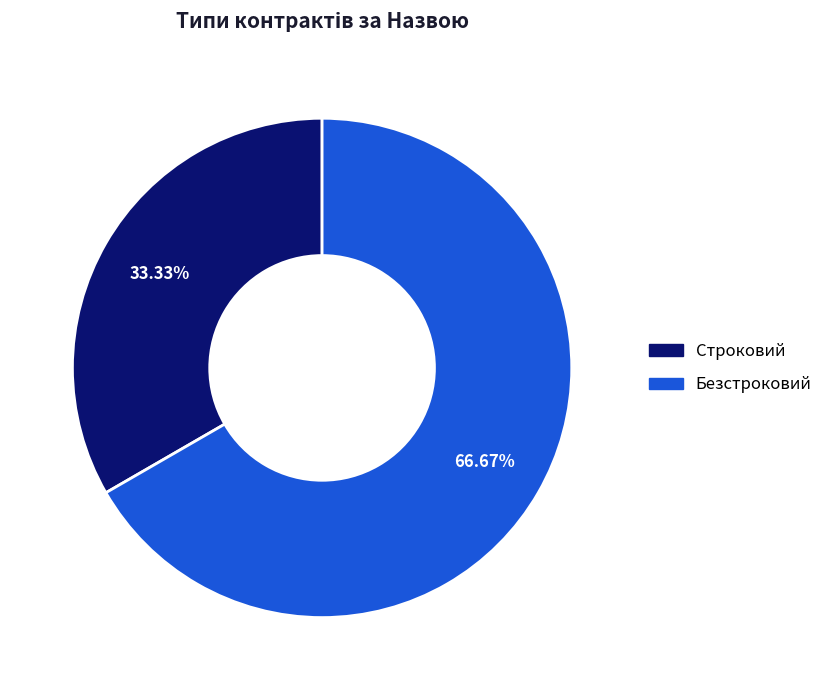

What is the largest slice in the pie chart?

Безстроковий